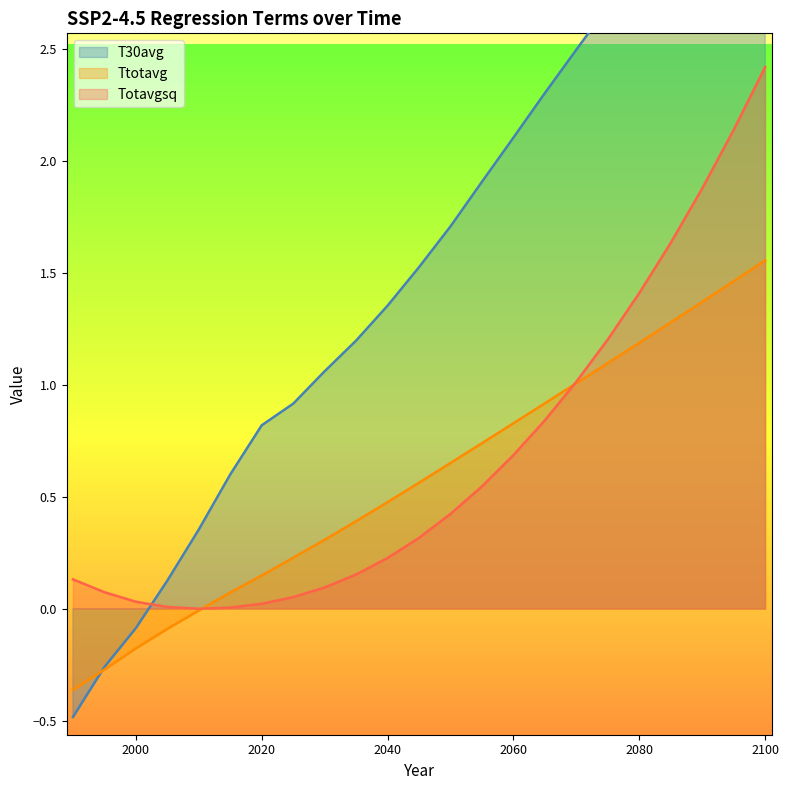

What is the difference between the T30avg values at 2000 and 2020?

0.9